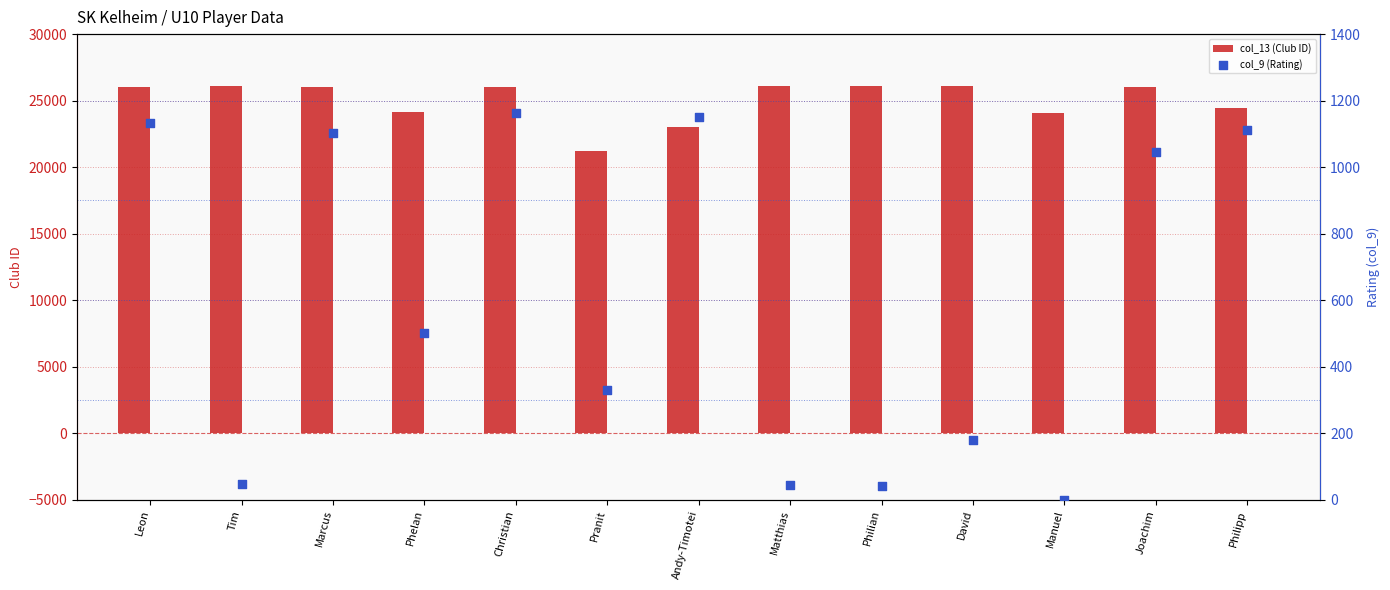

What is the total value across all series at Matthias?

26156